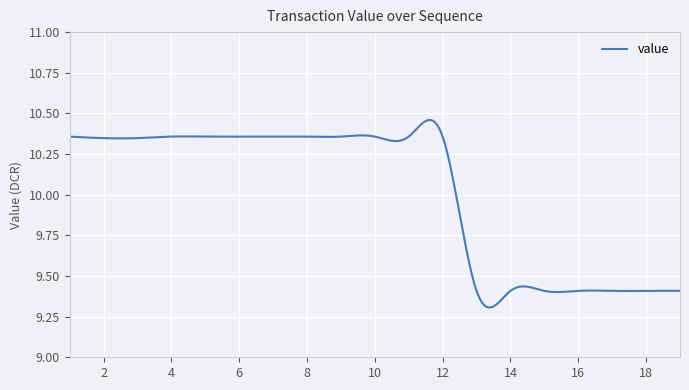

What is the difference between the maximum and minimum values?

1.2